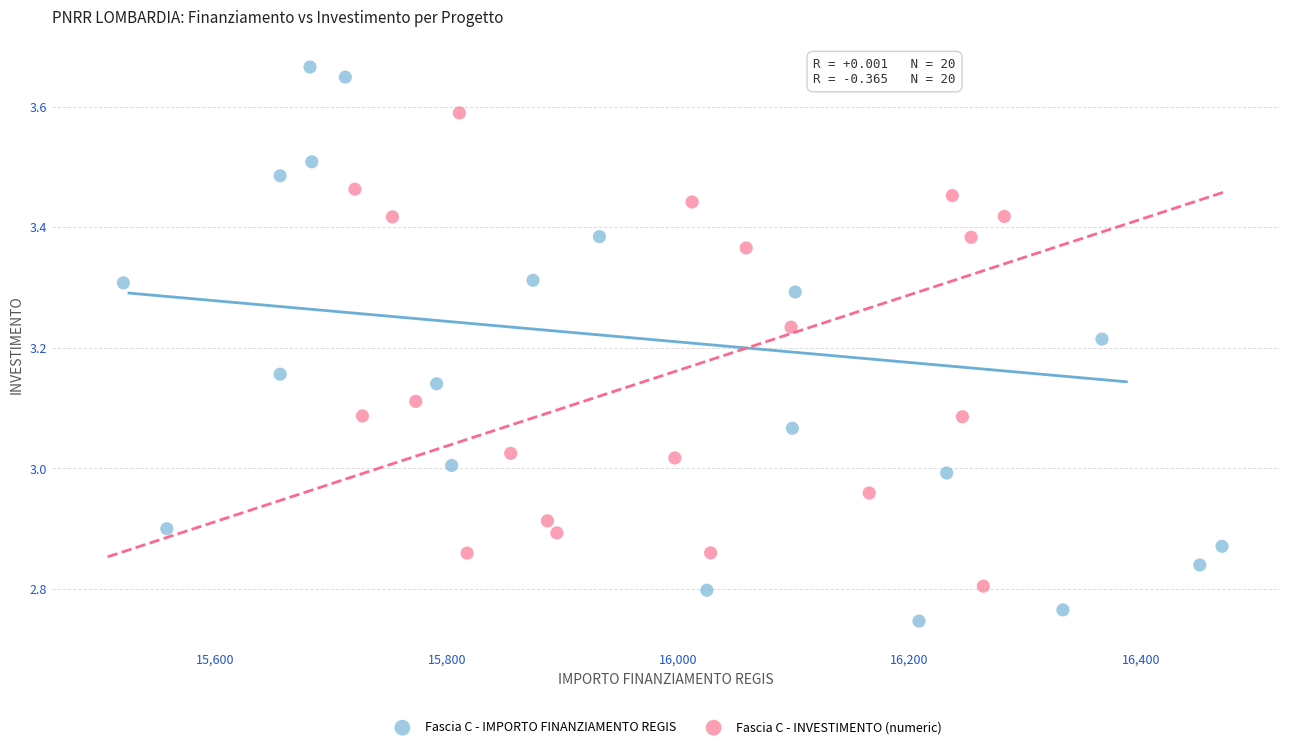

Which series contains the lowest Y value?

Fascia C - IMPORTO FINANZIAMENTO REGIS